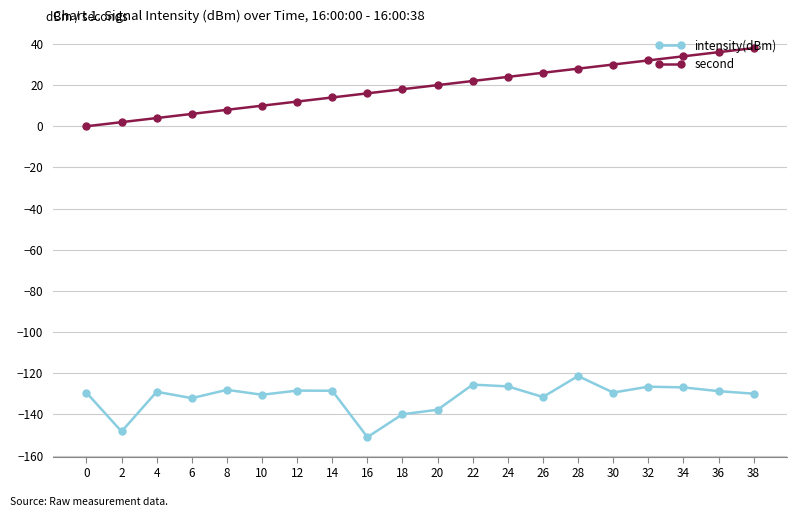

Which series has the widest spread of values?

second